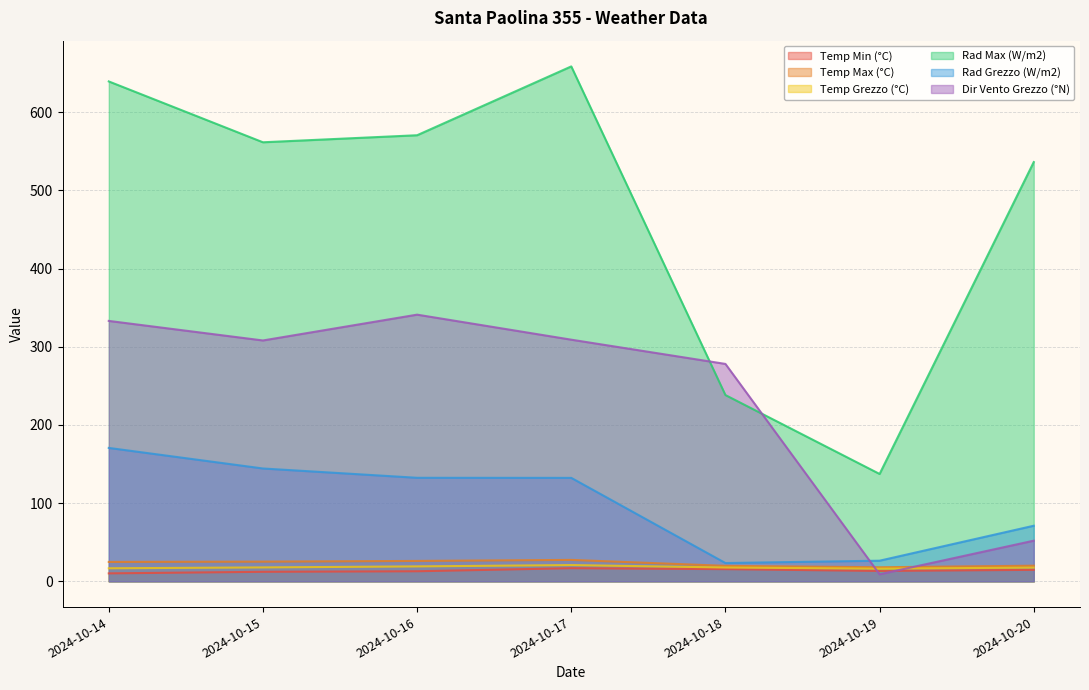

Where do Temp Grezzo (°C) and Dir Vento Grezzo (°N) first cross each other?

2024-10-18 and 2024-10-19